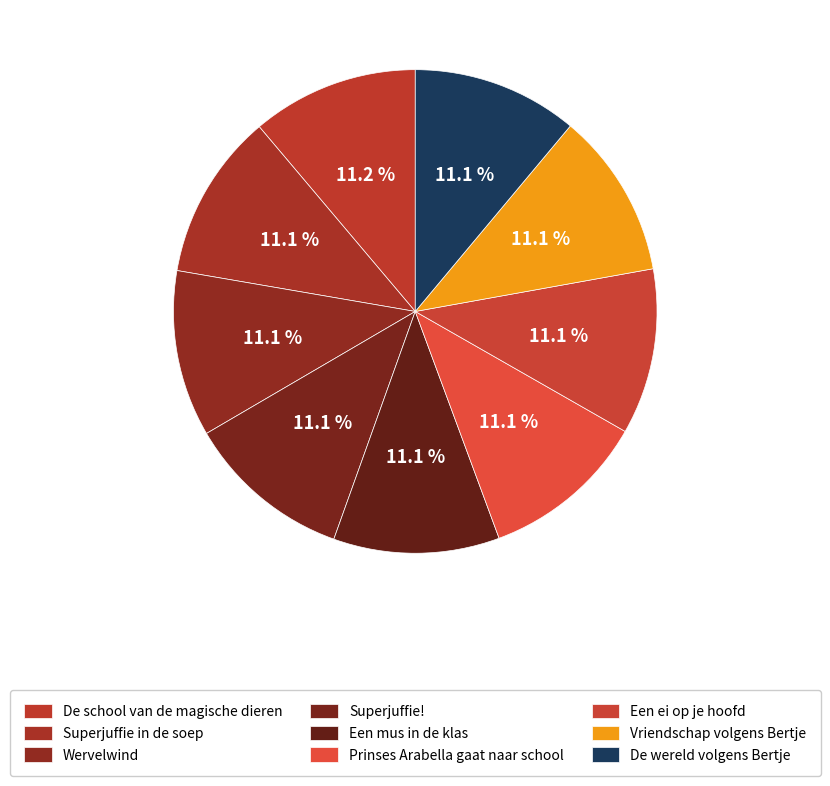

Count the number of slices in the pie.

9